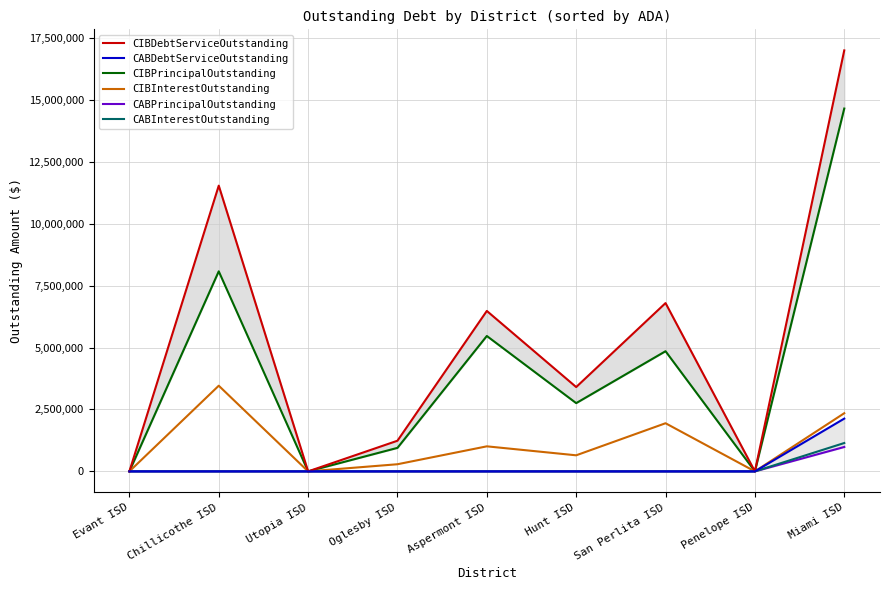

At which category does the chart reach its peak across all series?

Miami ISD